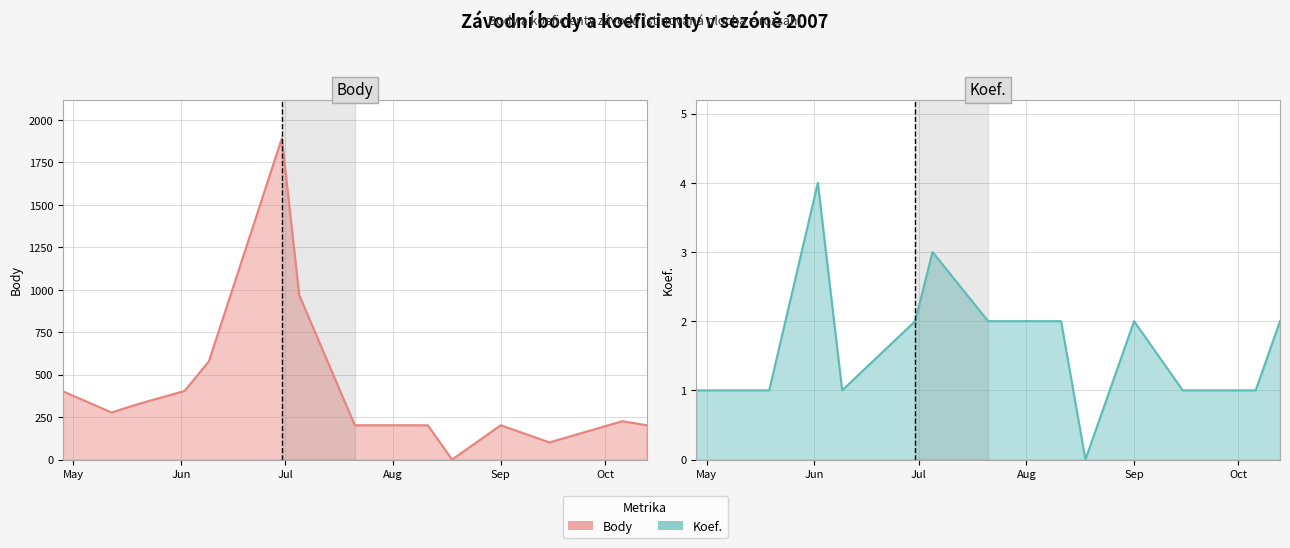

True or false: Body (linie) has a value of 498 at Jul.

False